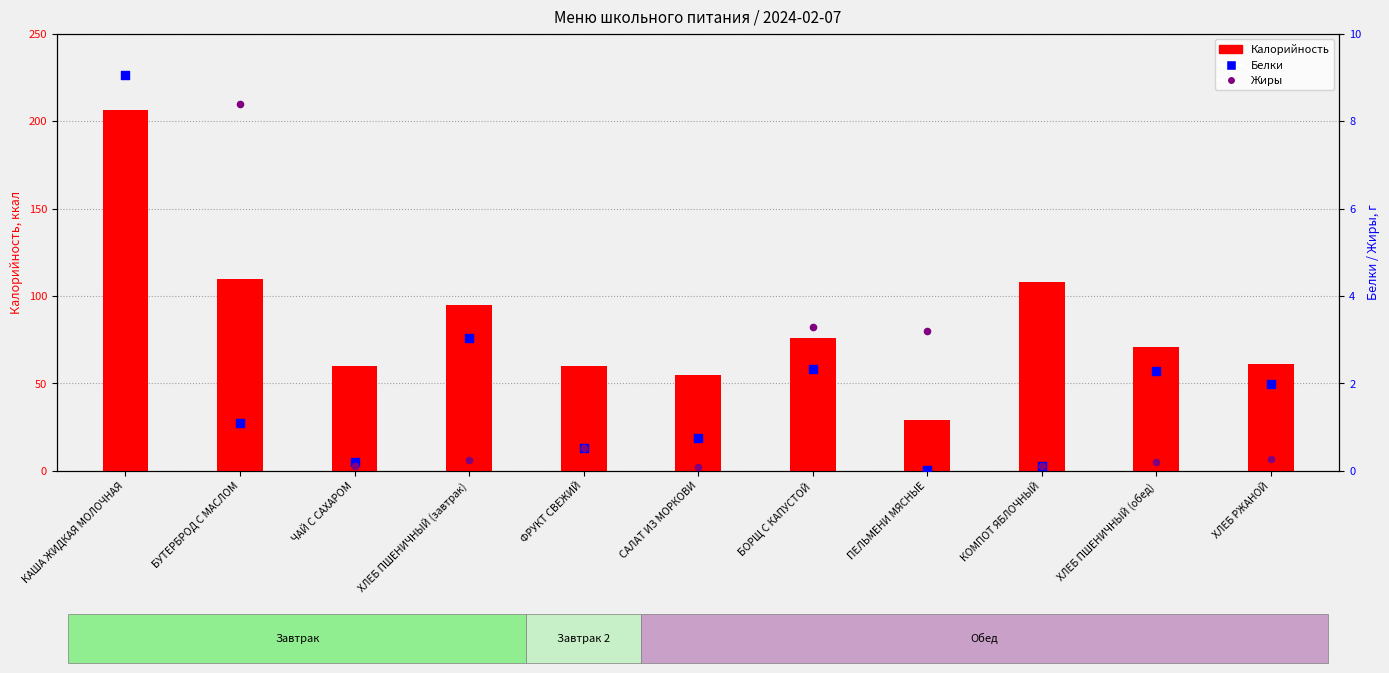

What is the total value across all series at КОМПОТ ЯБЛОЧНЫЙ?

108.2